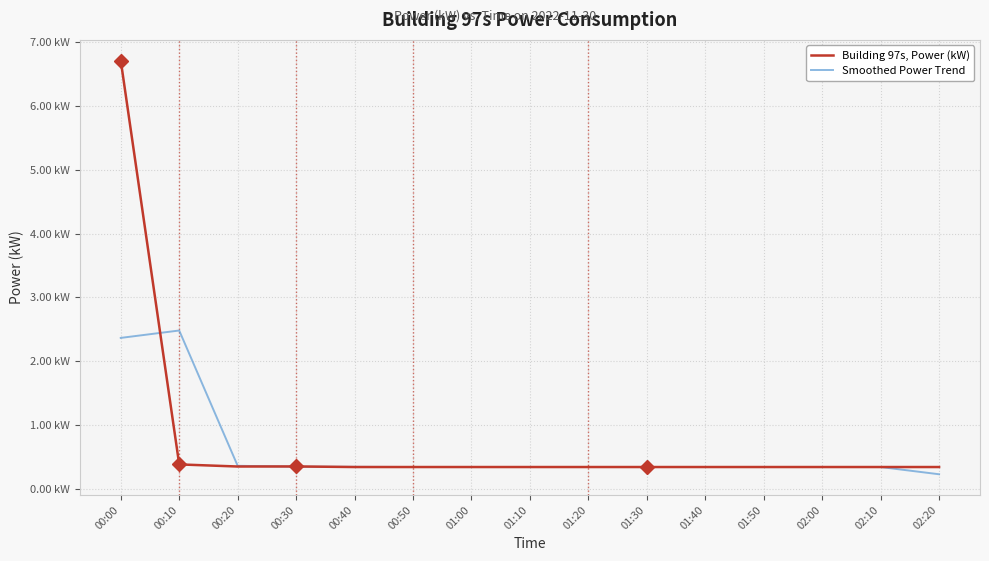

The value of Smoothed Power Trend at 01:00 is 0.2. True or false?

False